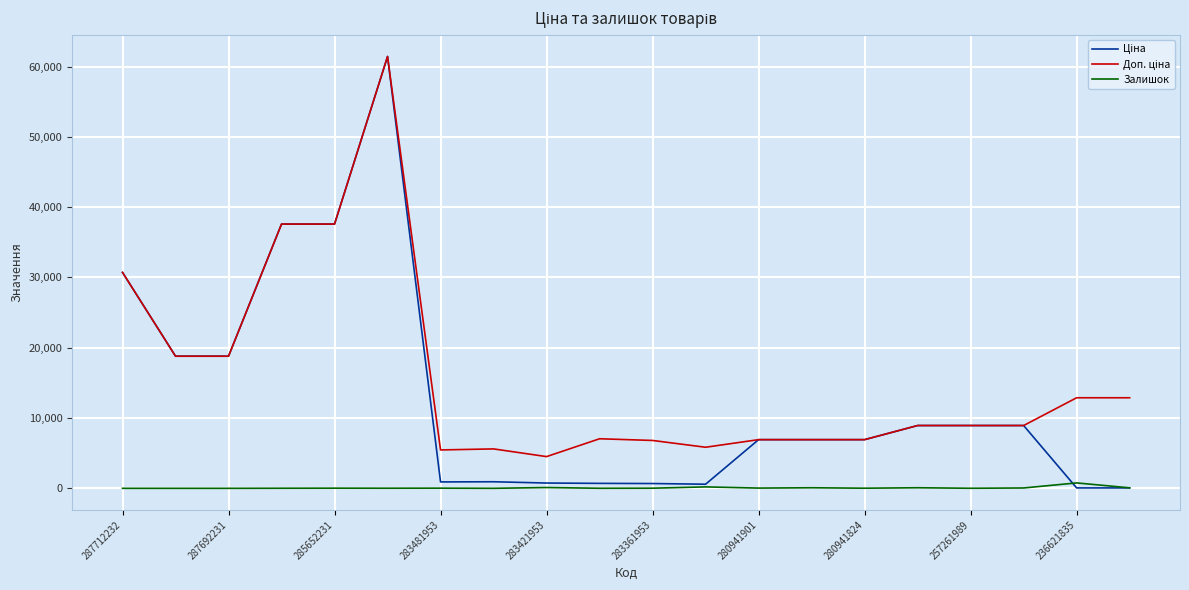

What is the spread (max minus min) of values at 287712232?

30717.1